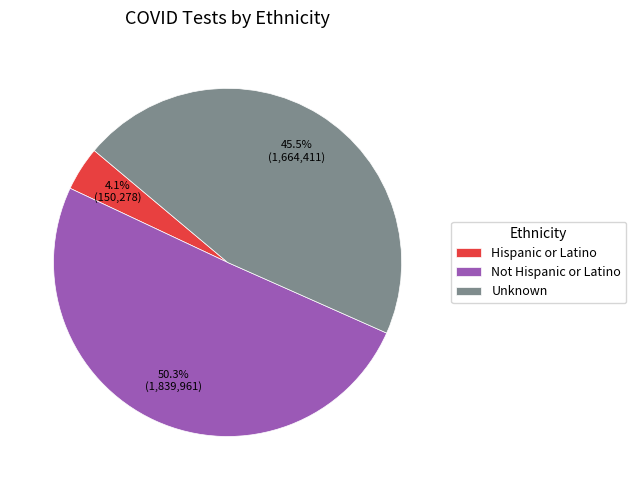

What is the largest slice in the pie chart?

Not Hispanic or Latino